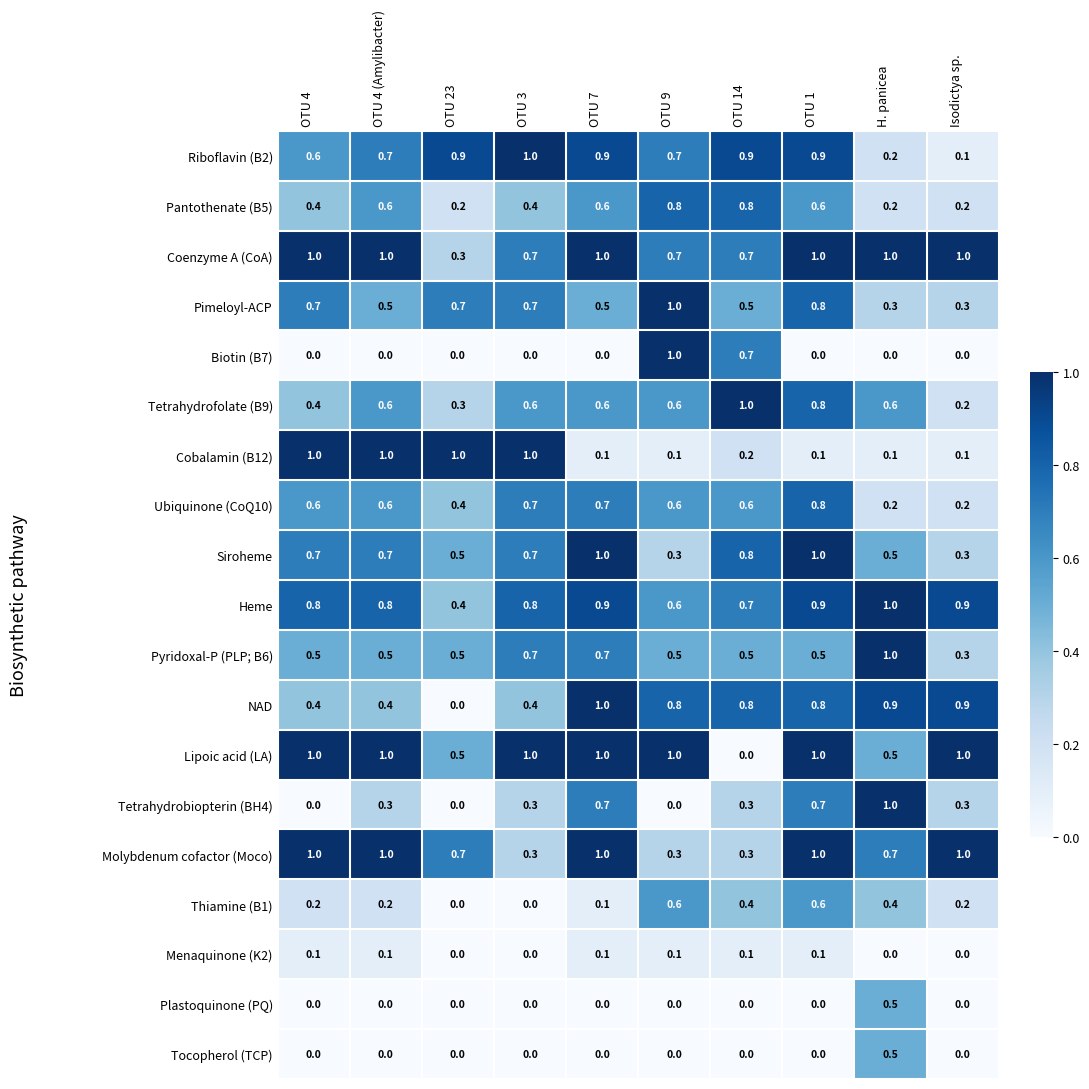

At which category is the sum across all series the highest?

OTU 1